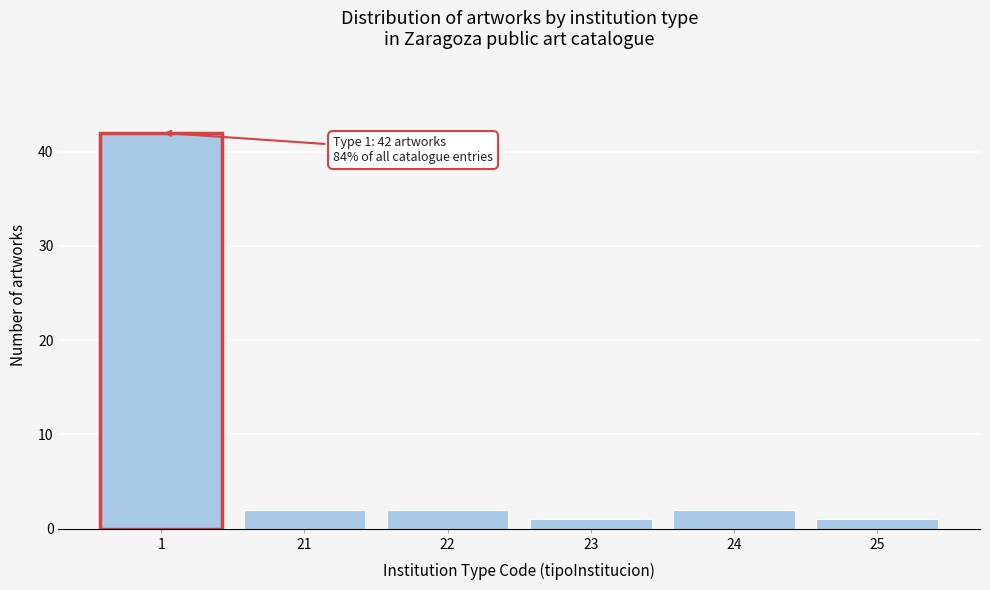

Reading left to right, what are all the values shown in this chart?

1=42	21=2	22=2	23=1	24=2	25=1